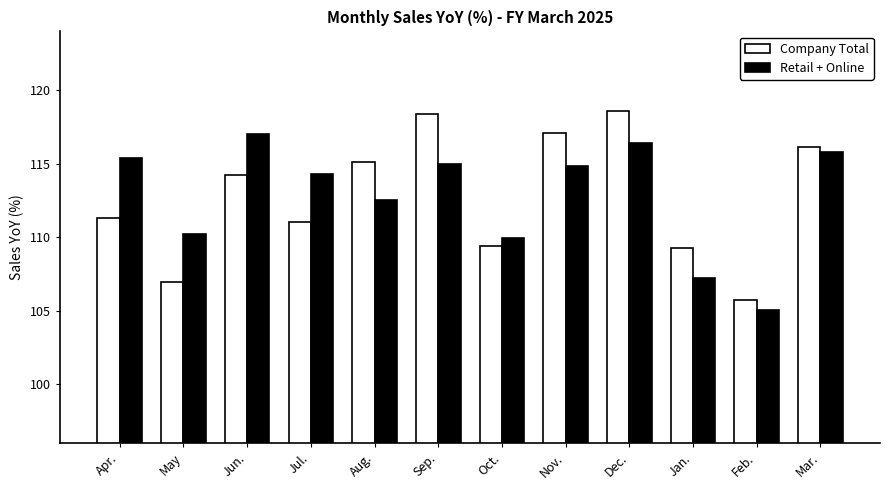

True or false: Retail + Online has a value of 116.4 at Dec..

True